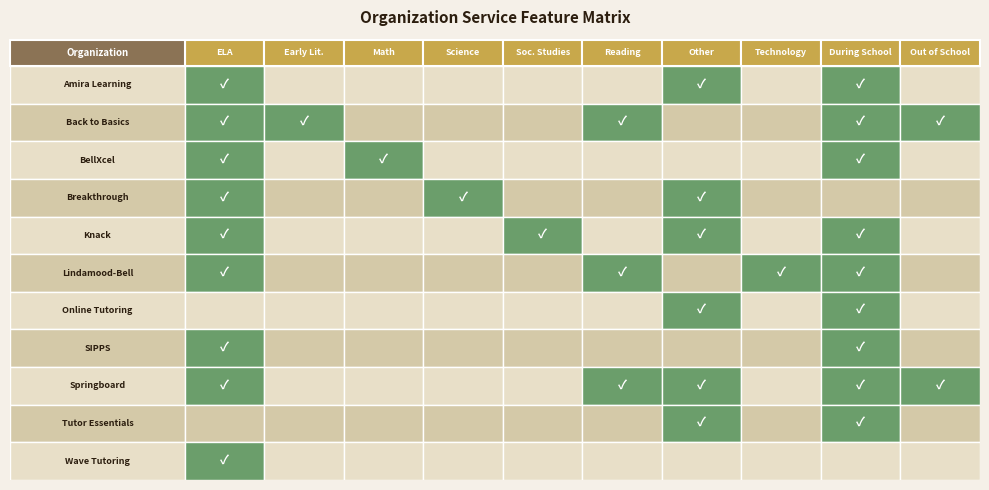

Reading left to right, transcribe all the data shown in this chart.

Amira Learning: 1	0	0	0	0	0	1	0	1	0
Back to Basics: 1	1	0	0	0	1	0	0	1	1
BellXcel: 1	0	1	0	0	0	0	0	1	0
Breakthrough: 1	0	0	1	0	0	1	0	0	0
Knack: 1	0	0	0	1	0	1	0	1	0
Lindamood-Bell: 1	0	0	0	0	1	0	1	1	0
Online Tutoring: 0	0	0	0	0	0	1	0	1	0
SIPPS: 1	0	0	0	0	0	0	0	1	0
Springboard: 1	0	0	0	0	1	1	0	1	1
Tutor Essentials: 0	0	0	0	0	0	1	0	1	0
Wave Tutoring: 1	0	0	0	0	0	0	0	0	0